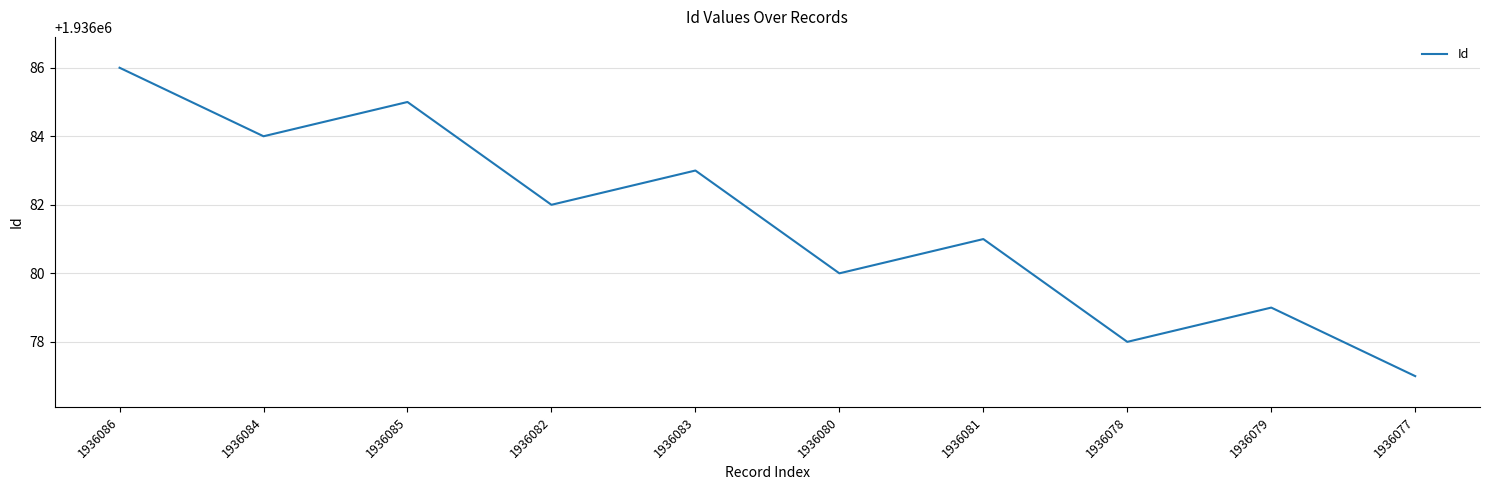

List the labels in order of value, largest first.

1936086, 1936085, 1936084, 1936083, 1936082, 1936081, 1936080, 1936079, 1936078, 1936077